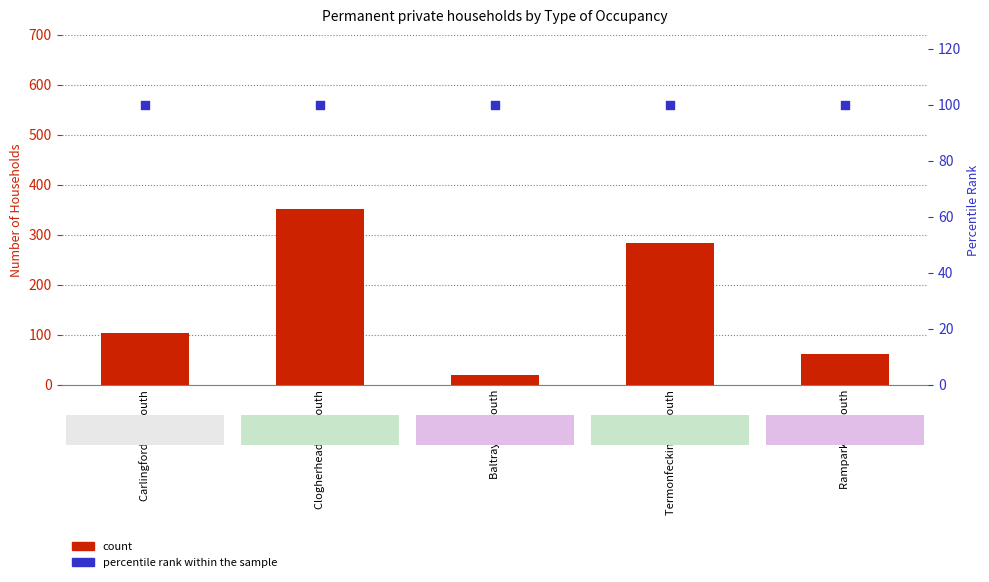

Which series has the widest spread of Y values?

count